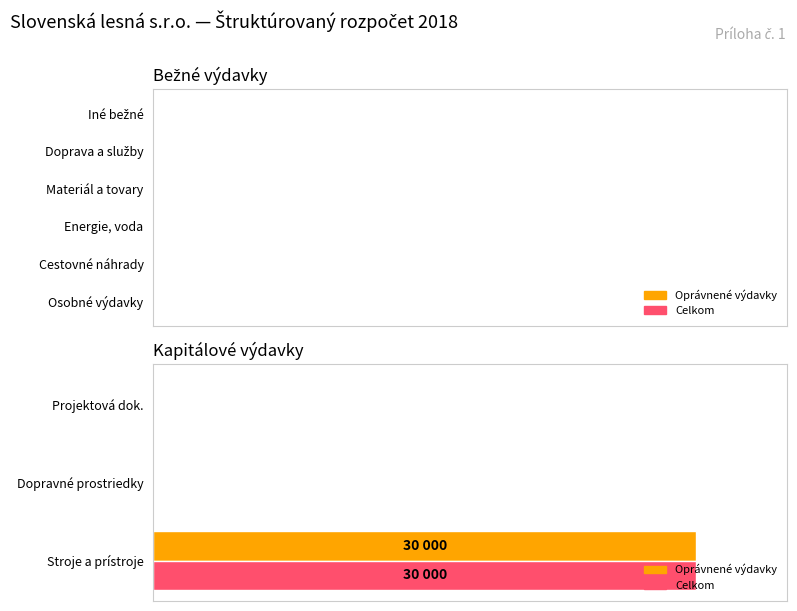

What are all the series names shown in the legend?

Oprávnené výdavky, Celkom